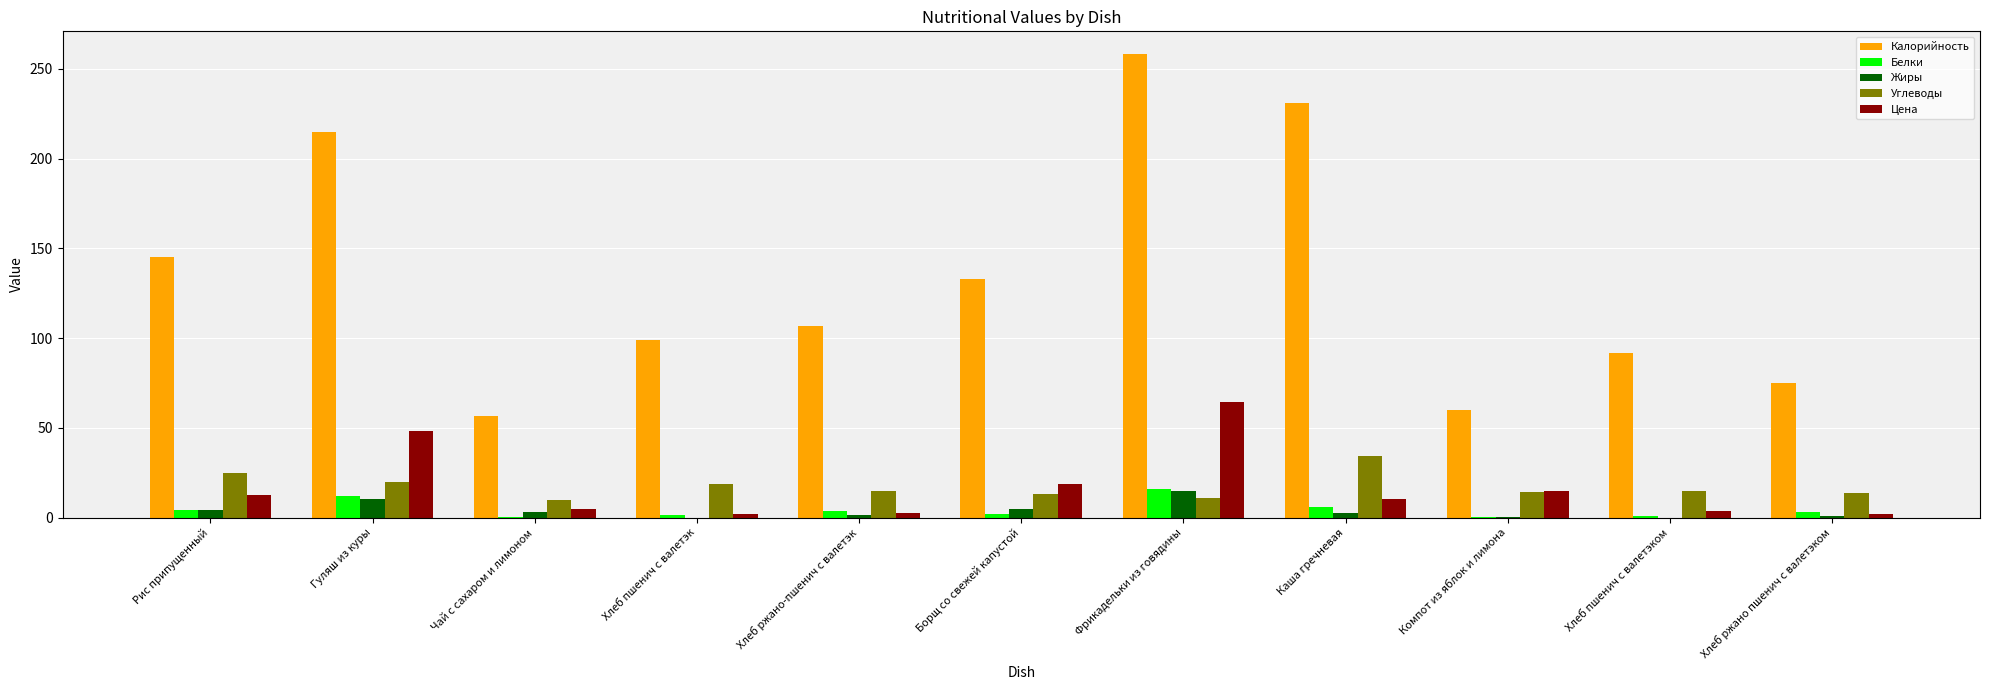

What is the greatest value displayed?

258.0